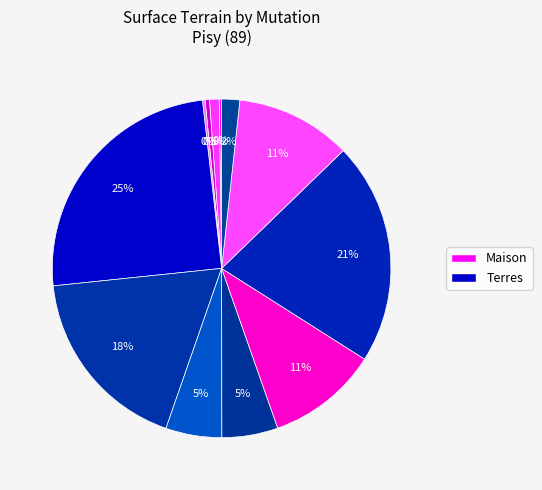

Count the number of slices in the pie.

12